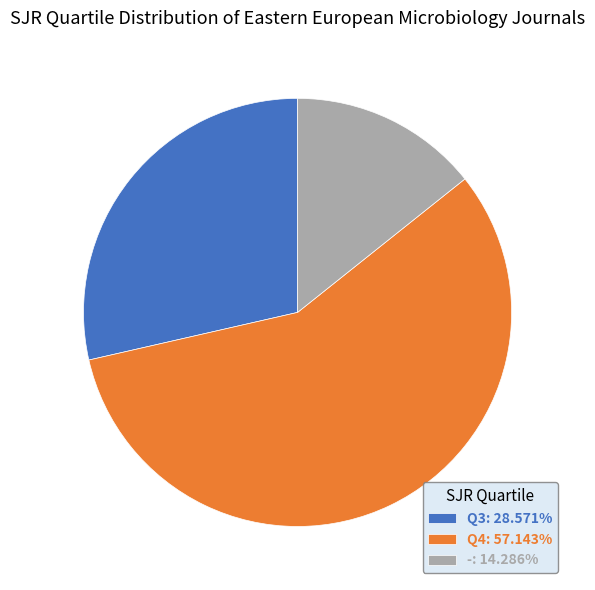

True or false: Q4 accounts for 70% of the total.

False